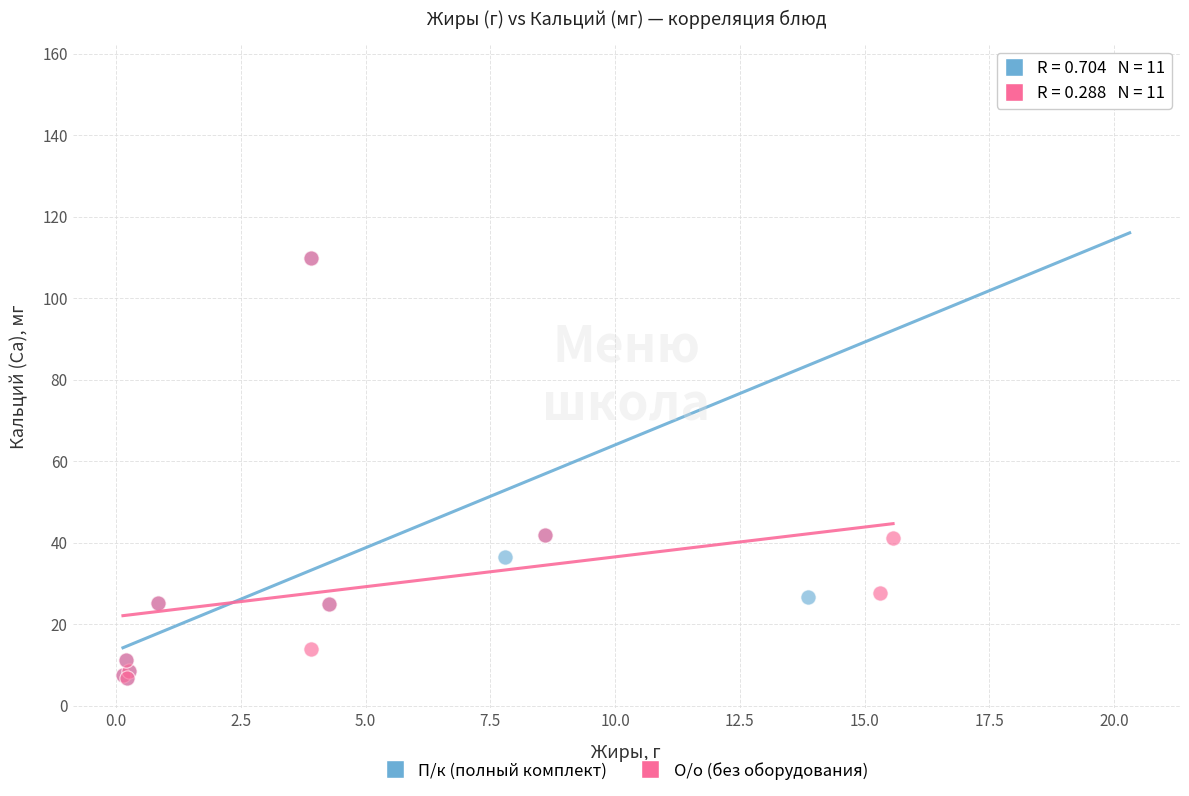

Which series contains the highest Y value?

П/к (полный комплект)